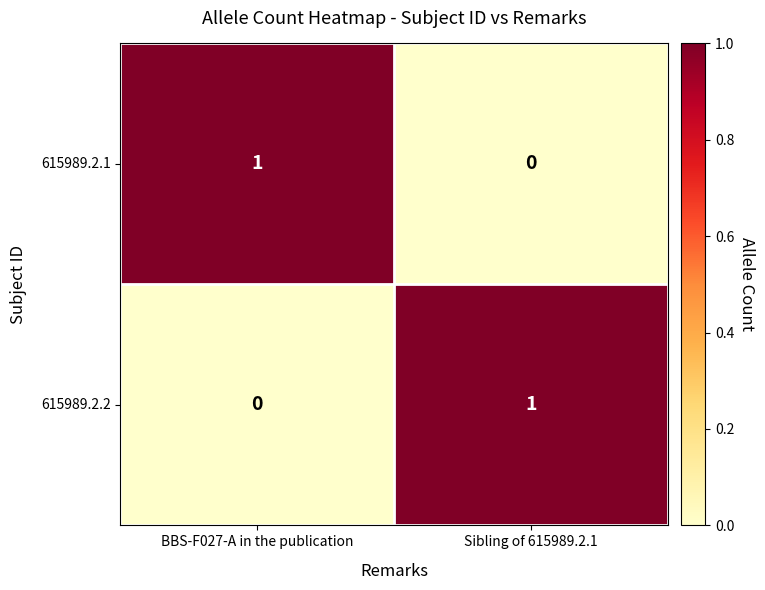

At which label is 615989.2.1 closest to 0?

Sibling of 615989.2.1